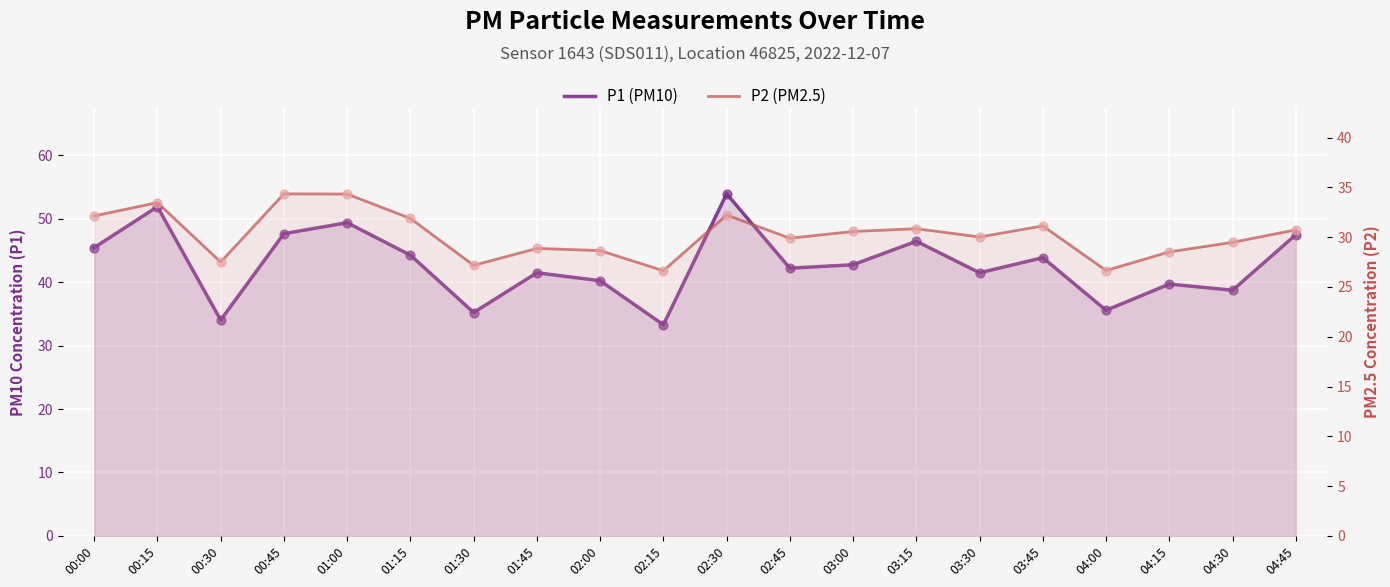

Which series reaches the minimum Y coordinate?

P2 (PM2.5)